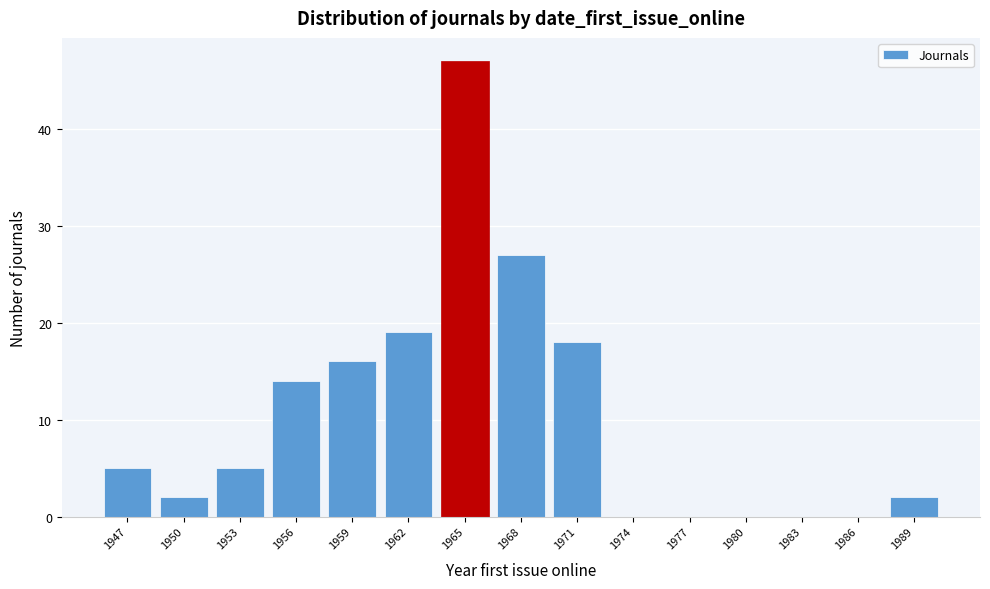

Reading right to left, what are all the values shown in this chart?

1989=2	1986=0	1983=0	1980=0	1977=0	1974=0	1971=18	1968=27	1965=47	1962=19	1959=16	1956=14	1953=5	1950=2	1947=5